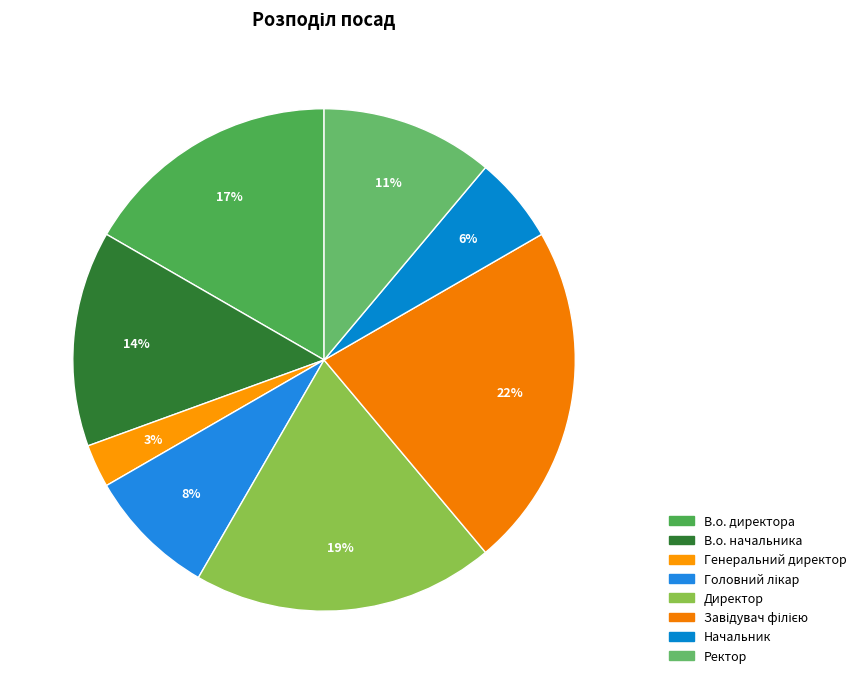

What is the largest slice in the pie chart?

Завідувач філією